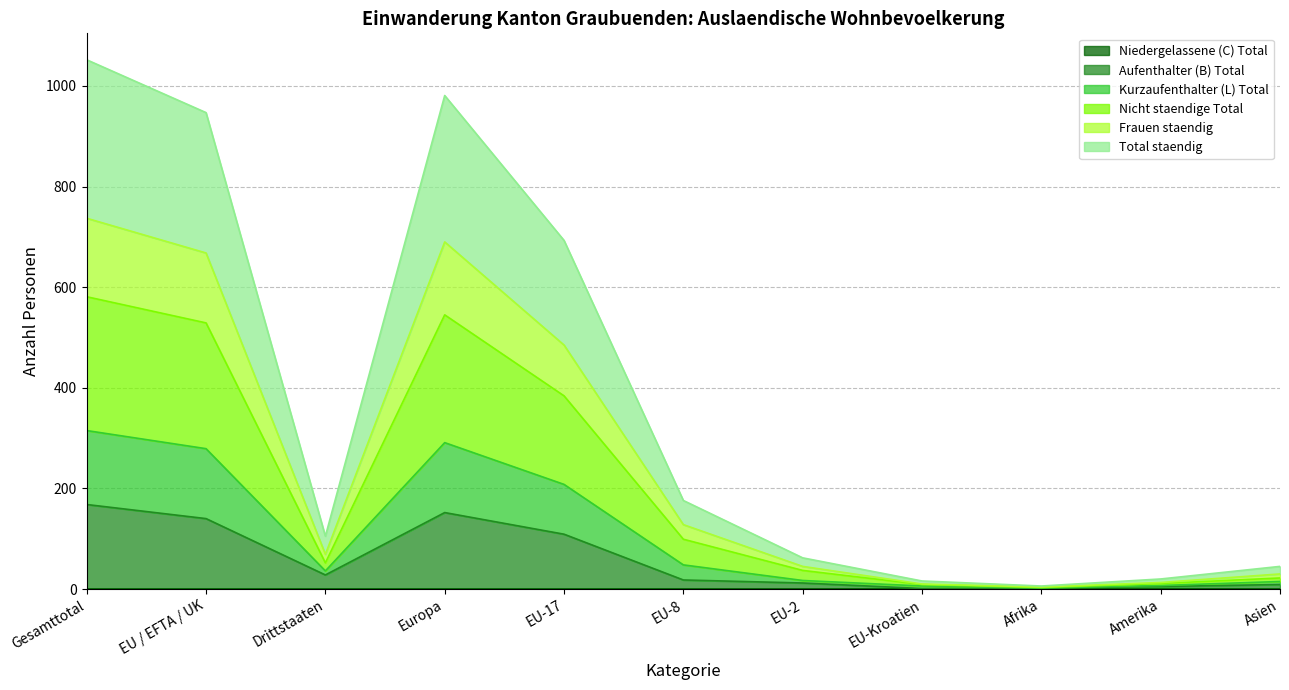

True or false: Kurzaufenthalter (L) Total and Frauen staendig cross at least once.

False